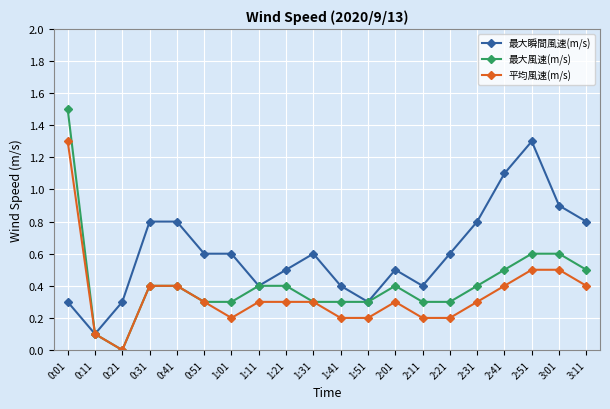

How many data points in 平均風速(m/s) are above 0?

19